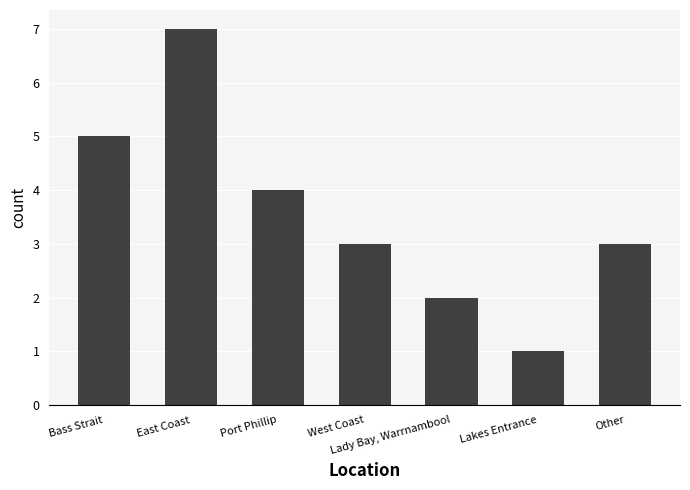

The value at Other is 3. True or false?

True